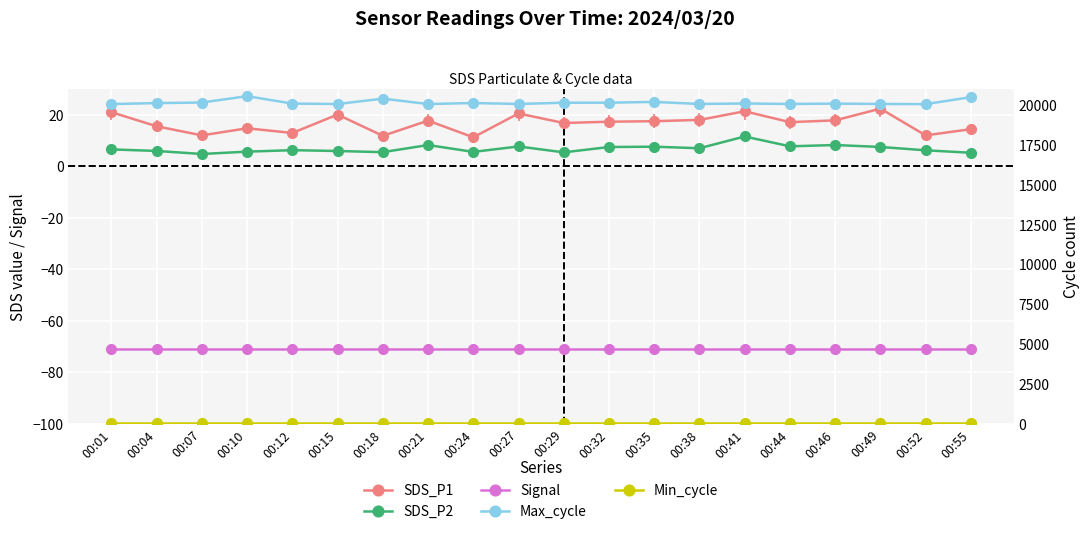

Reading left to right, extract all data points from this chart.

SDS_P1: 20.9	15.5	11.9	14.7	12.9	20.0	11.8	17.7	11.2	20.4	16.8	17.2	17.4	17.9	21.3	17.1	17.8	22.3	11.9	14.3
SDS_P2: 6.5	5.9	4.7	5.6	6.2	5.9	5.4	8.2	5.5	7.7	5.3	7.4	7.5	7.0	11.5	7.7	8.2	7.5	6.2	5.2
Signal: -71.0	-71.0	-71.0	-71.0	-71.0	-71.0	-71.0	-71.0	-71.0	-71.0	-71.0	-71.0	-71.0	-71.0	-71.0	-71.0	-71.0	-71.0	-71.0	-71.0
Max_cycle: 20049.0	20107.0	20144.0	20543.0	20077.0	20049.0	20387.0	20049.0	20113.0	20052.0	20132.0	20133.0	20182.0	20053.0	20083.0	20054.0	20075.0	20053.0	20044.0	20480.0
Min_cycle: 28.0	28.0	28.0	28.0	28.0	28.0	28.0	28.0	28.0	28.0	28.0	28.0	28.0	28.0	28.0	28.0	28.0	28.0	28.0	28.0